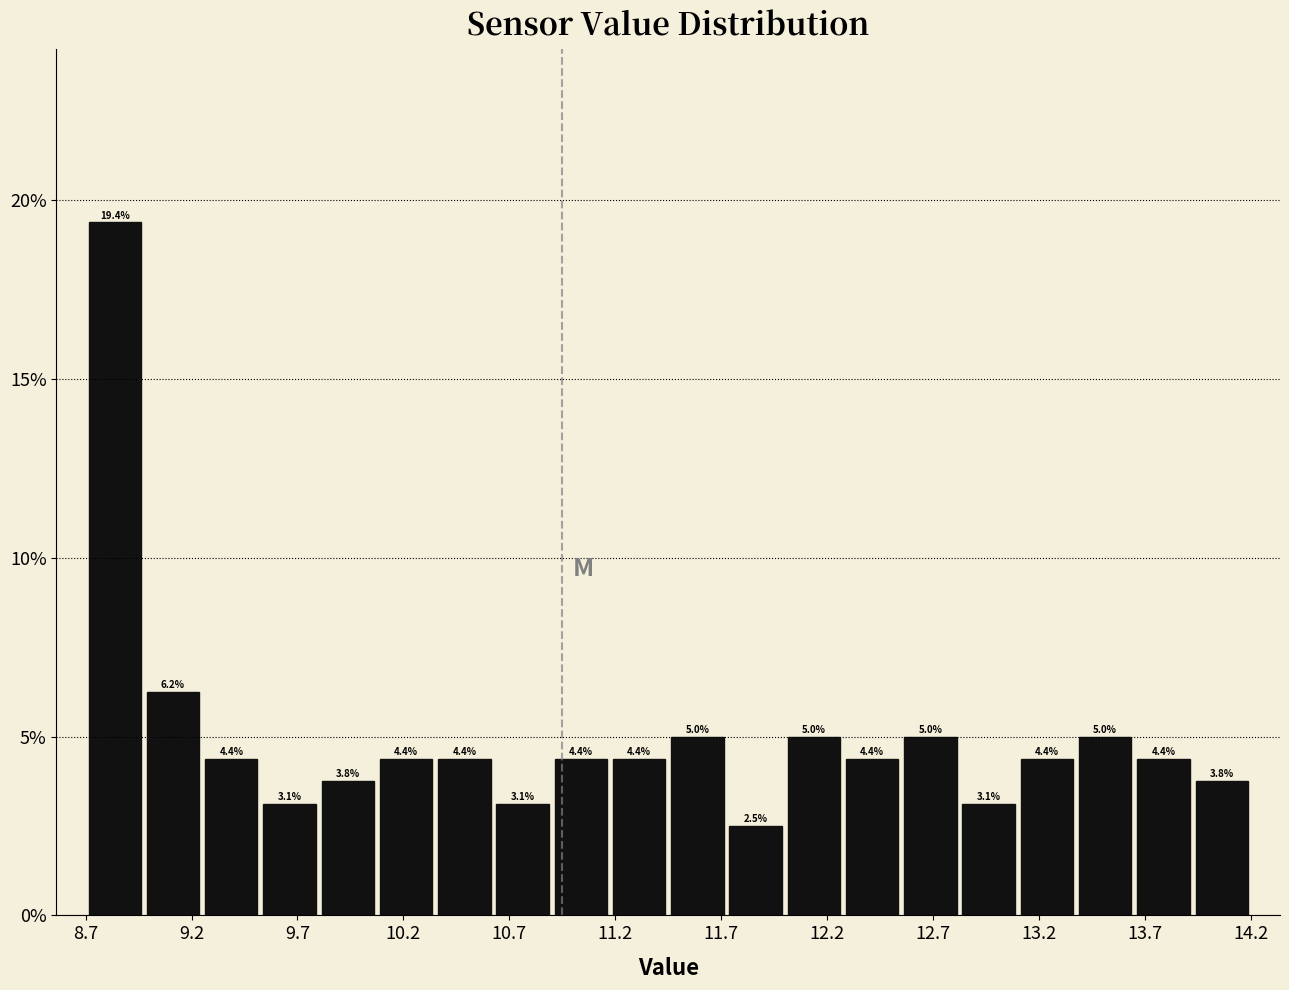

Over which range of the x-axis is the bar tallest?

8.700 to 8.975